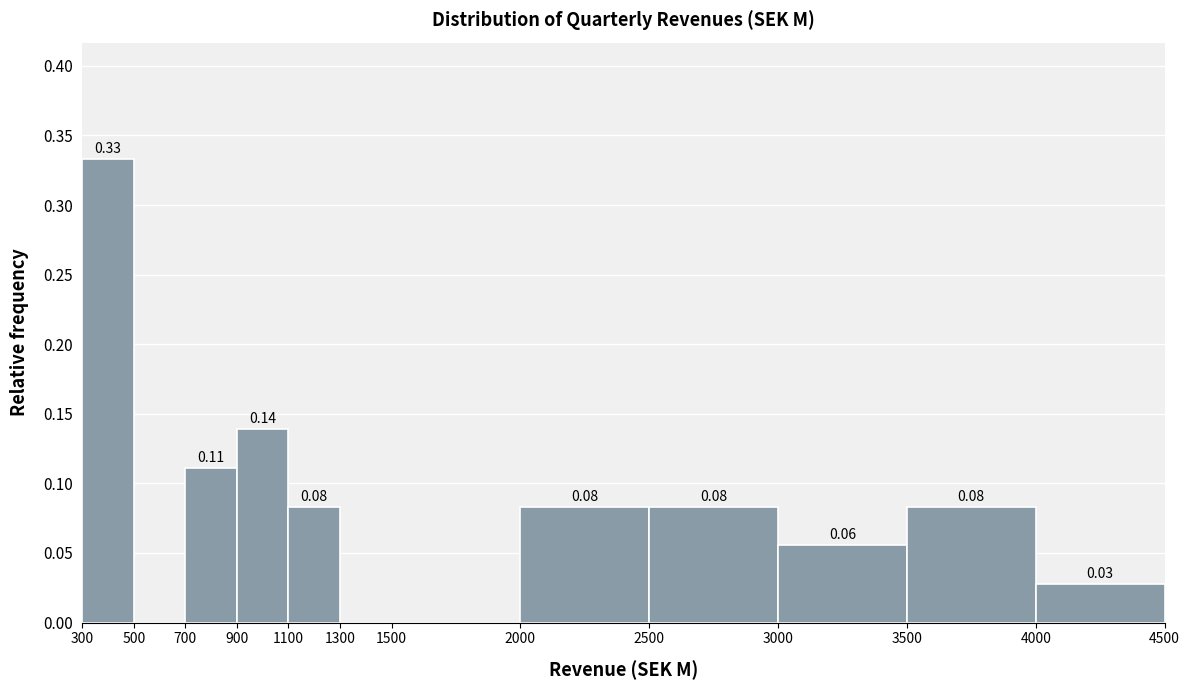

Which range on the x-axis has the tallest bar?

300 to 500